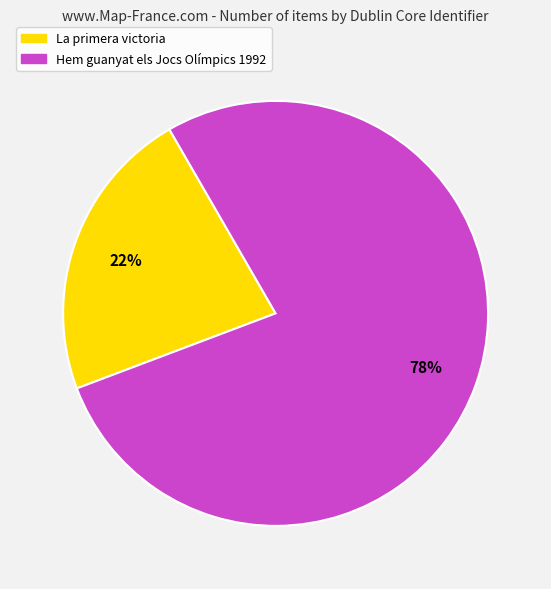

Which has a higher value, Hem guanyat els Jocs Olímpics 1992 or La primera victoria?

Hem guanyat els Jocs Olímpics 1992